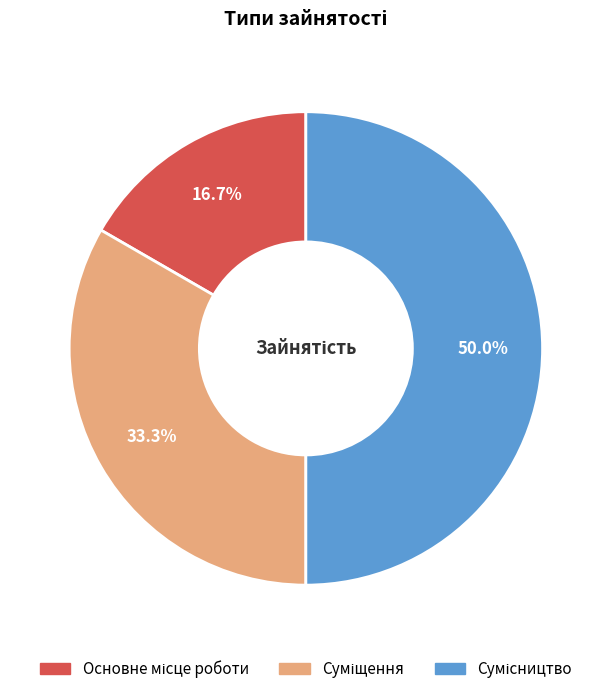

Is it true that Суміщення is 33% of the pie?

True